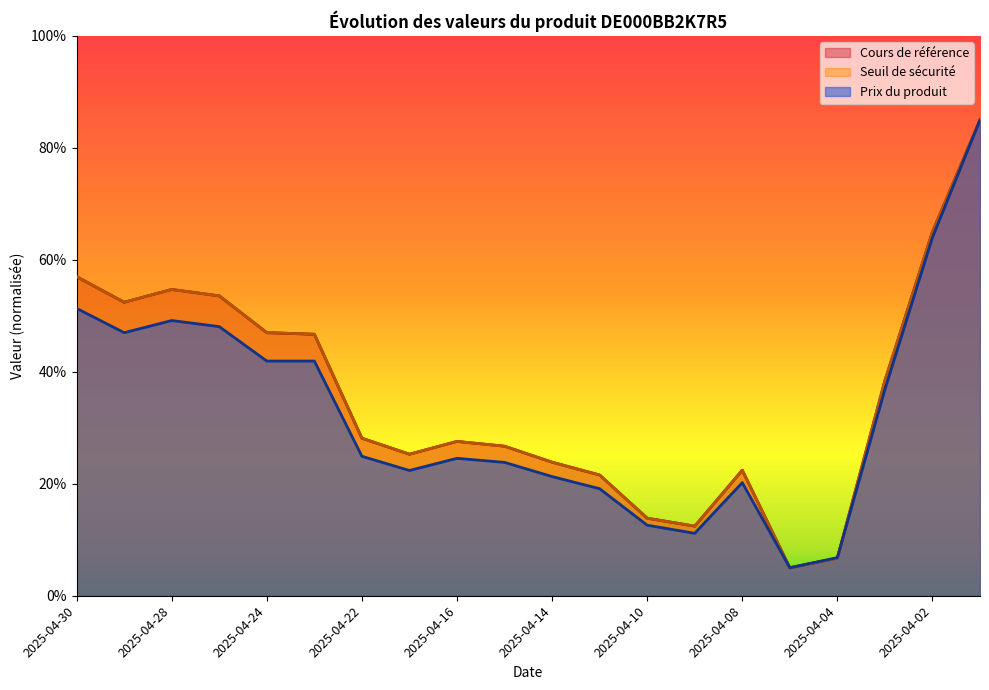

Is it true that Prix du produit equals 21.3 at 2025-04-14?

True